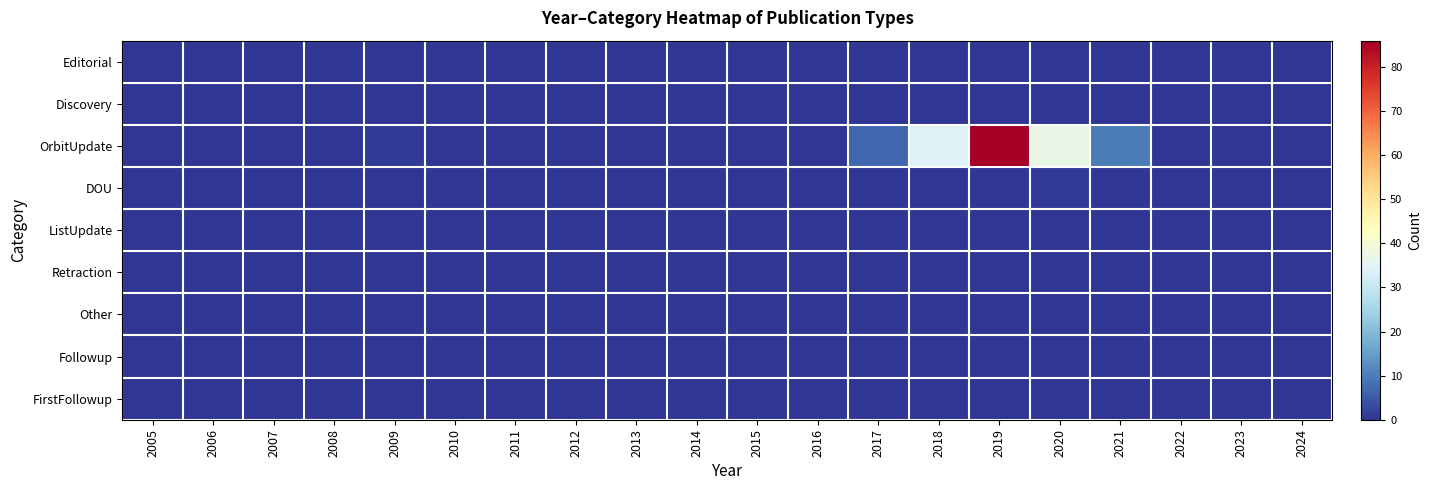

Rank the series at 2005 from lowest to highest value.

Editorial, Discovery, OrbitUpdate, DOU, ListUpdate, Retraction, Other, Followup, FirstFollowup